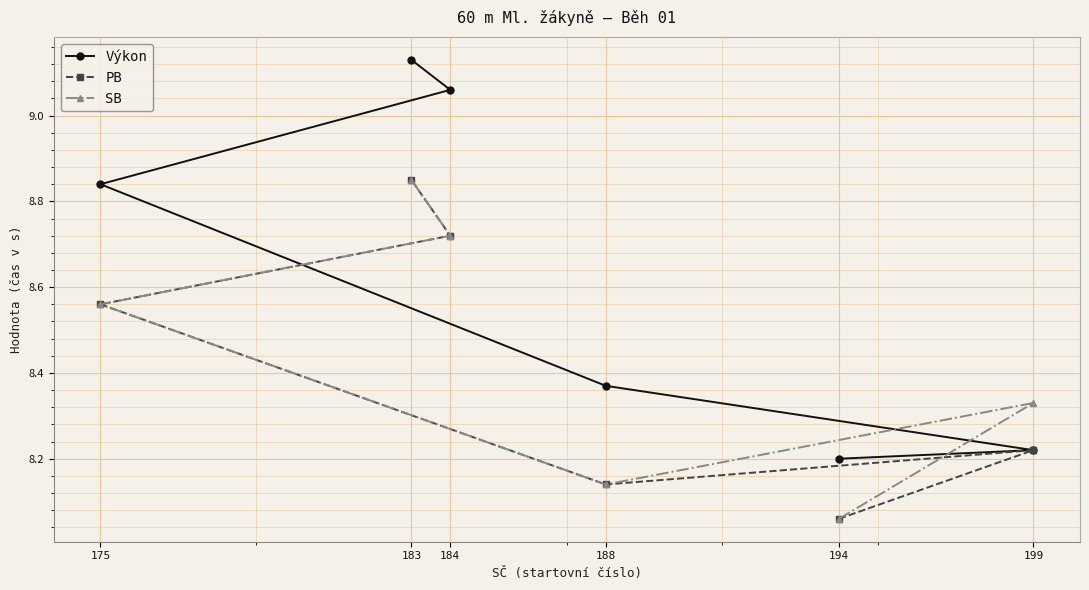

How many interior local peaks does the PB series have?

1